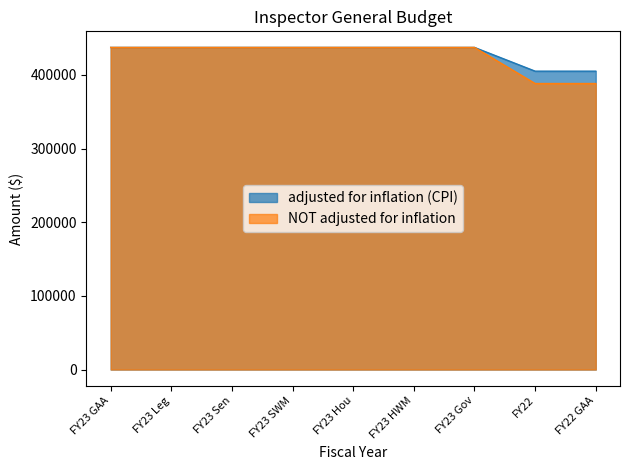

Rank the series at FY23 Leg from highest to lowest value.

adjusted for inflation (CPI), NOT adjusted for inflation